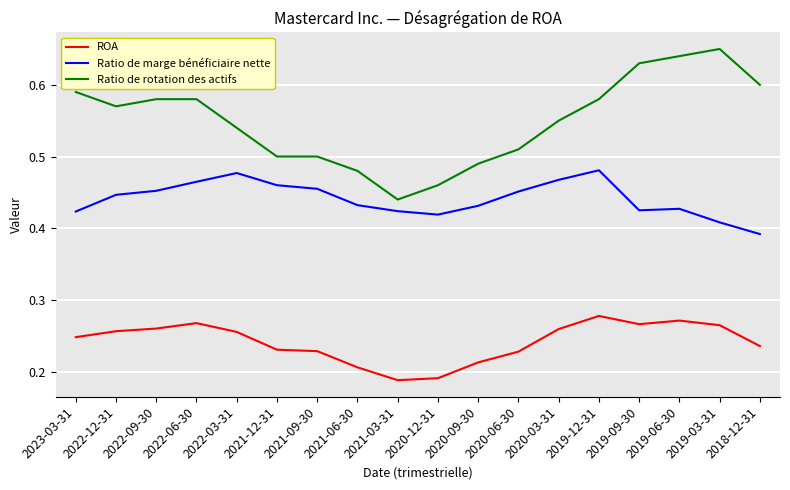

True or false: ROA has more than 1 points higher than both neighbors.

True